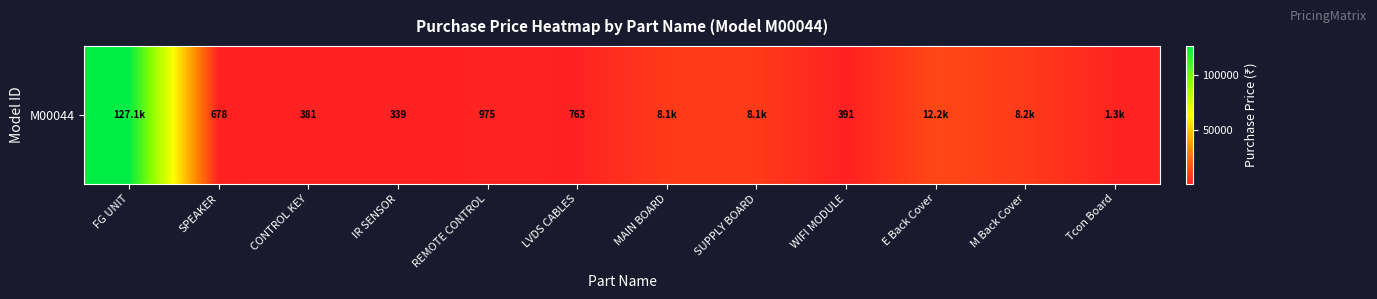

List the labels in order of value, smallest first.

IR SENSOR, CONTROL KEY, WIFI MODULE, SPEAKER, LVDS CABLES, REMOTE CONTROL, Tcon Board, MAIN BOARD, SUPPLY BOARD, M Back Cover, E Back Cover, FG UNIT